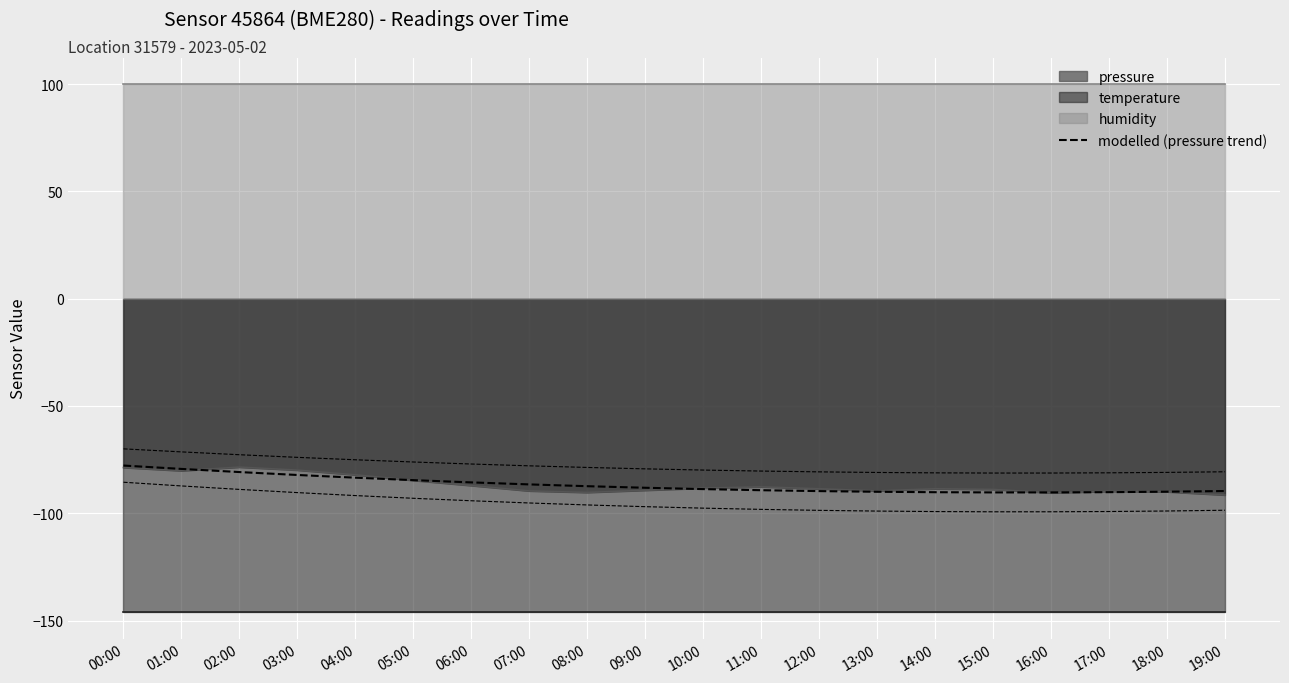

At which category does the data reach its first local valley?

15:00